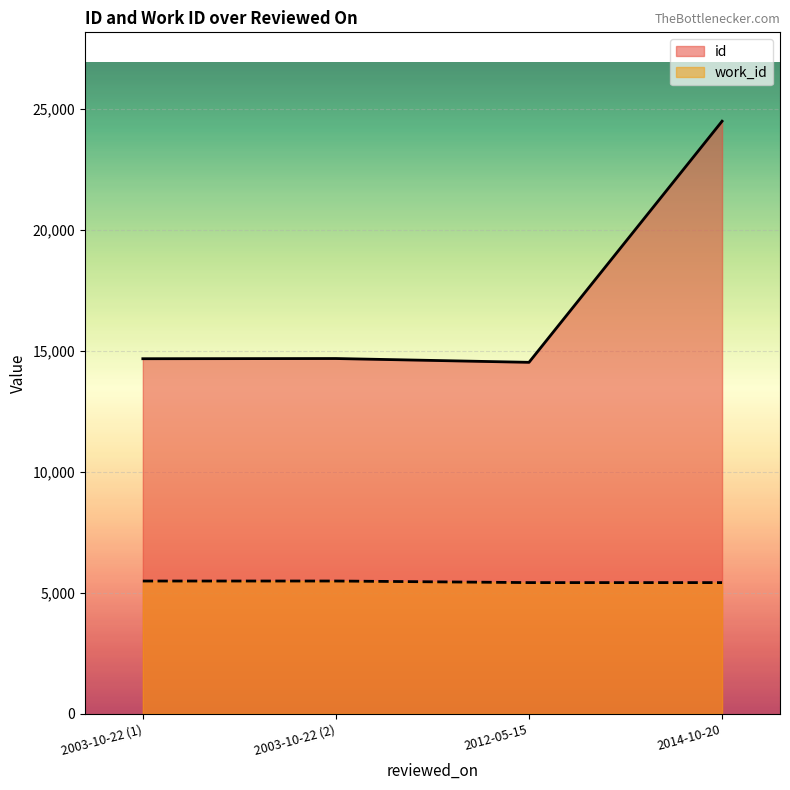

What is the minimum value shown in the chart?

5418